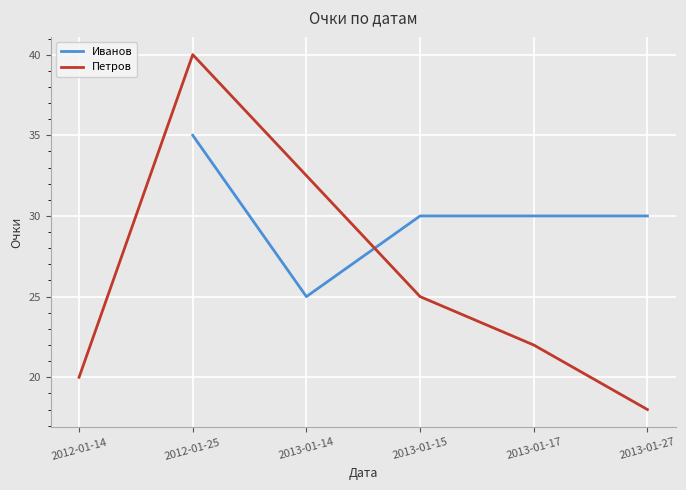

What is the average value?

30